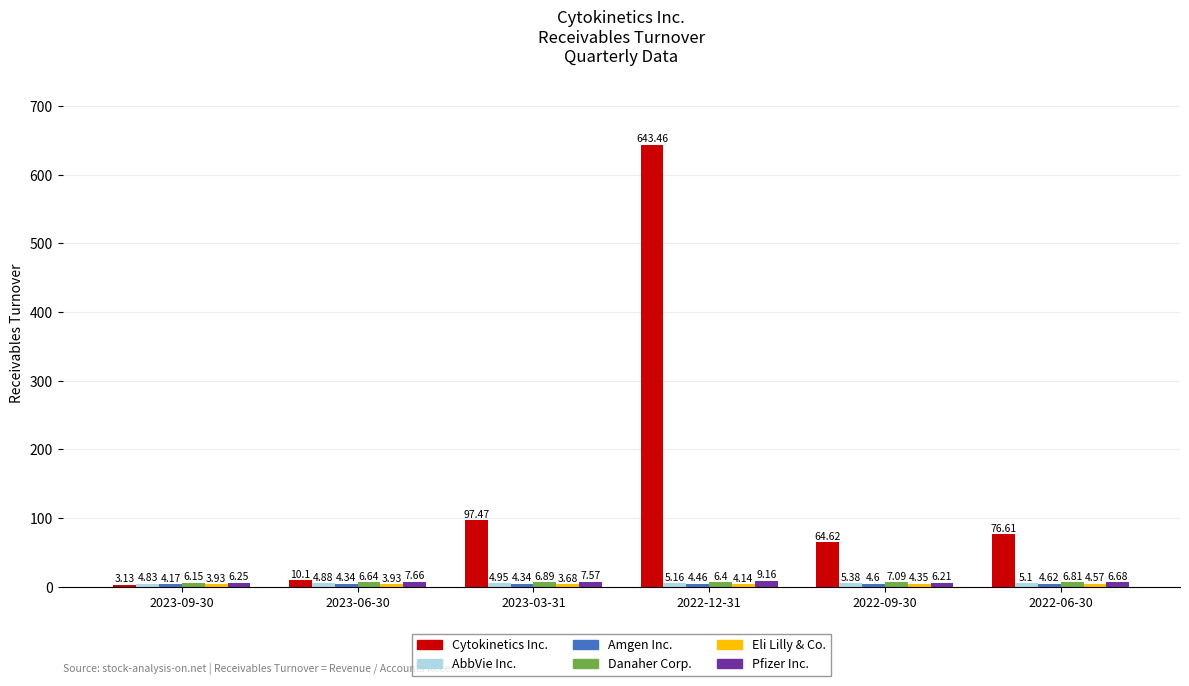

What is the label of the 5th bar from the right?

2023-06-30